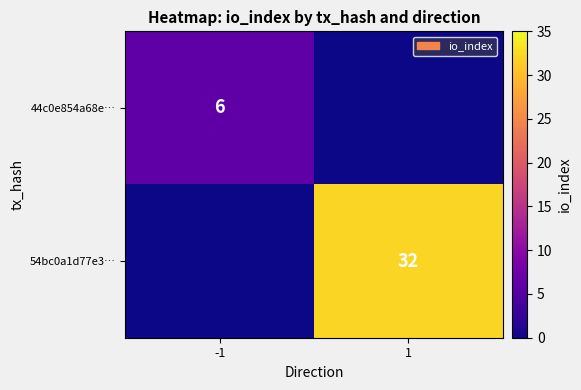

At which category does the chart reach its peak across all series?

1